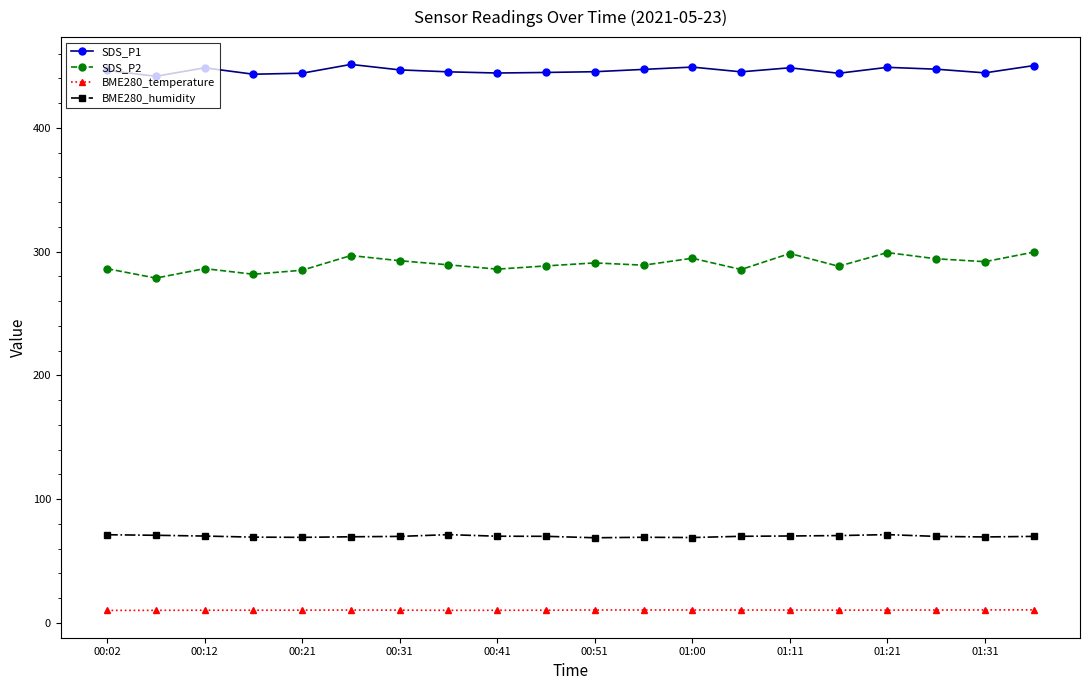

True or false: BME280_humidity and SDS_P1 intersect in this chart.

False